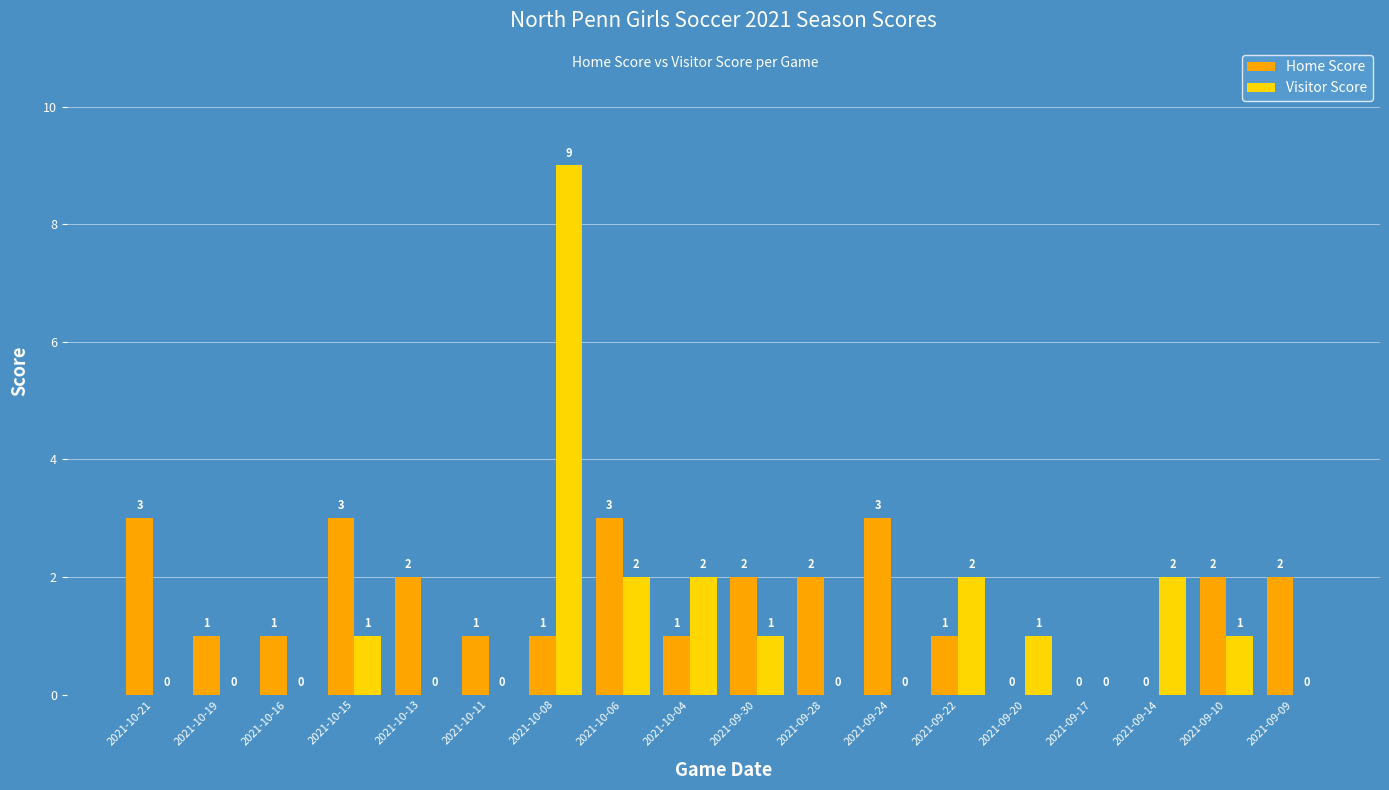

How many Home Score values are between 1 and 2?

11